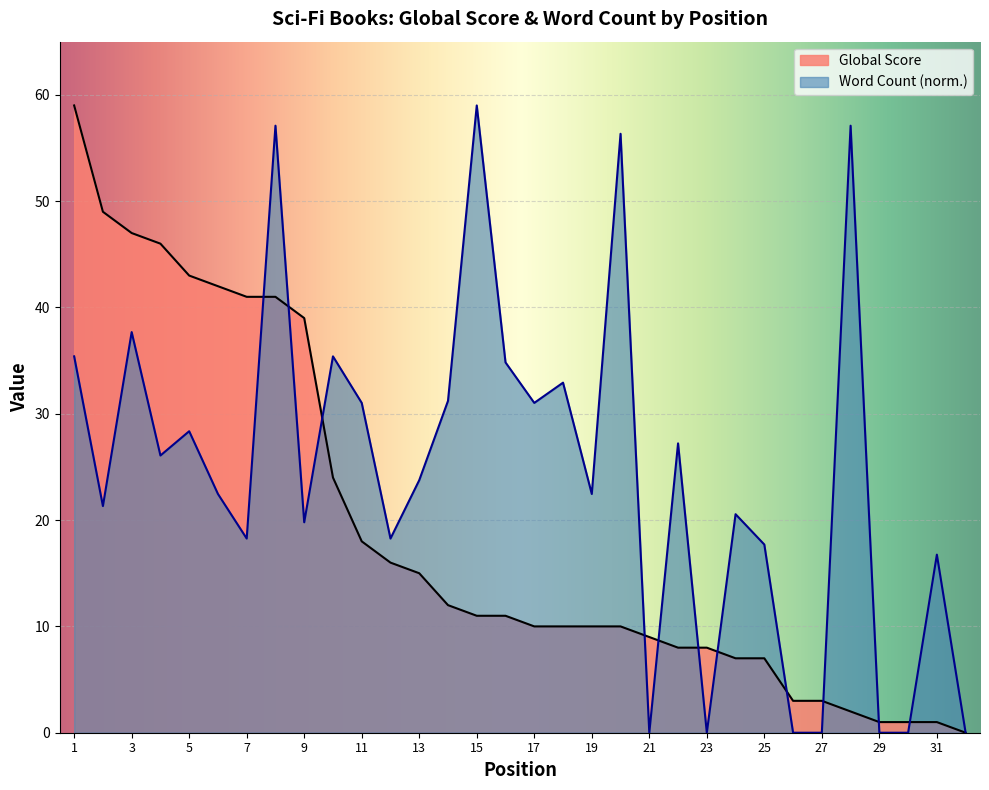

Rank the series by their maximum value, from highest to lowest.

Global Score, Word Count (normalized)